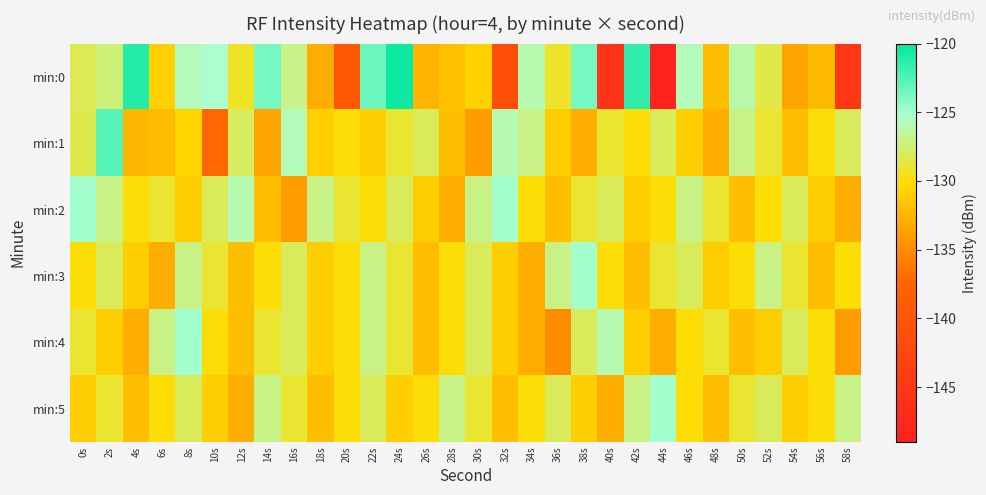

At which category is the sum across all series the highest?

2s